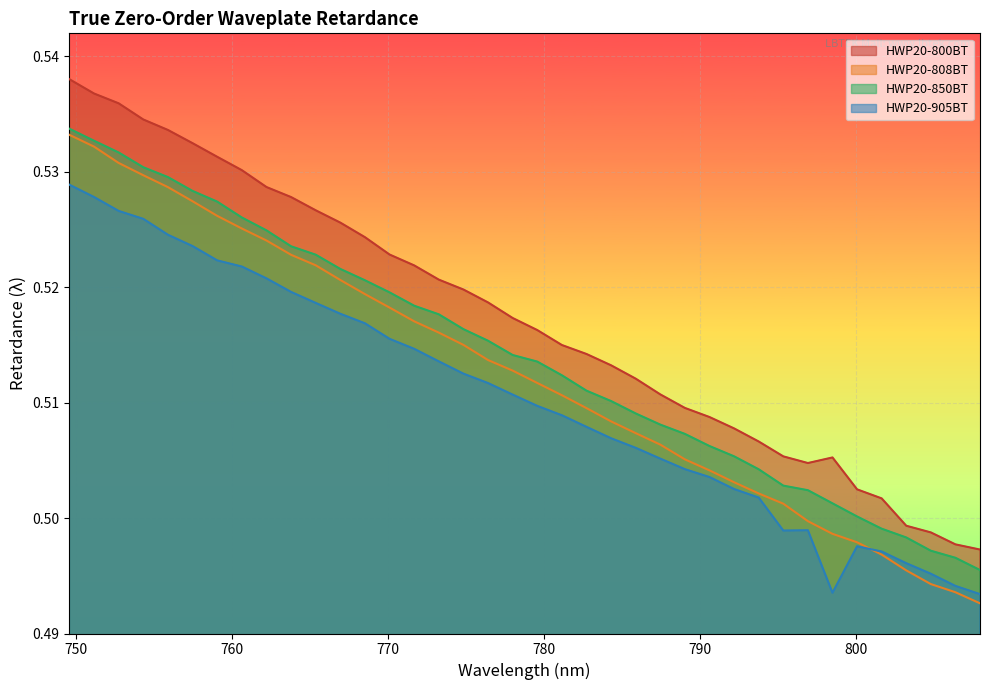

Which series has the widest spread of values?

HWP20-800BT